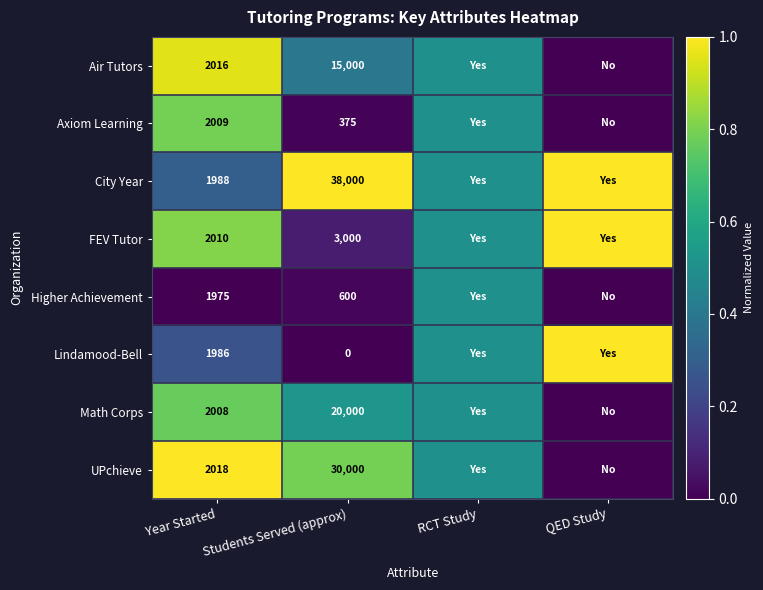

Is it true that City Year equals 38000.0 at Students Served (approx)?

True